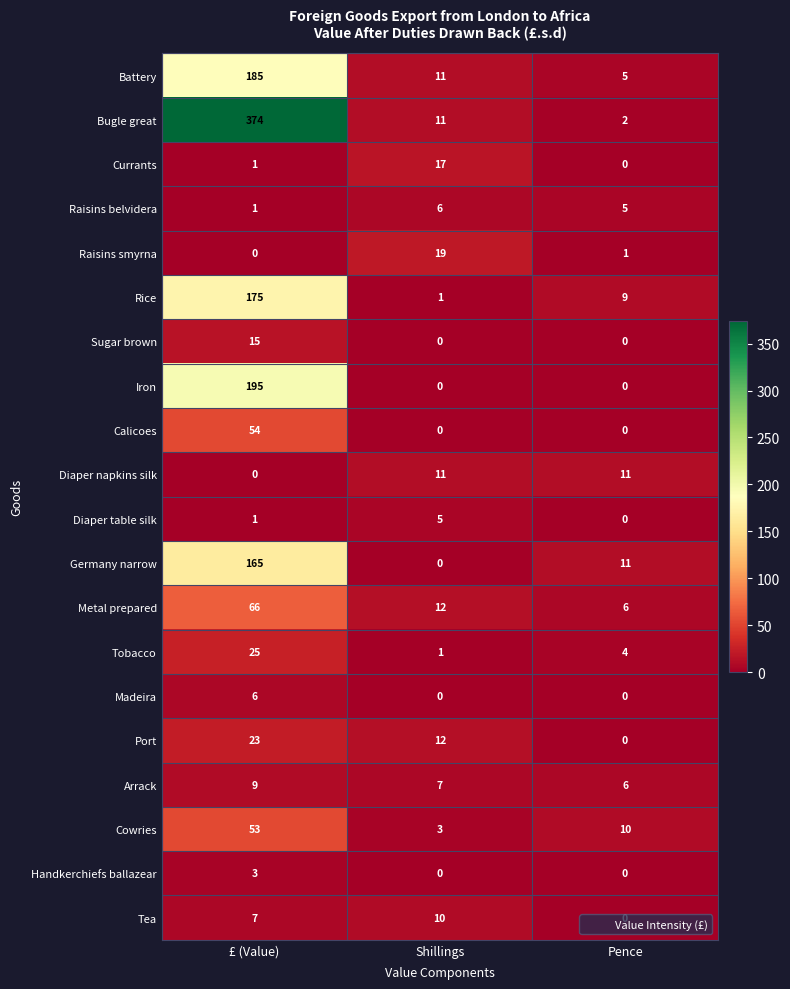

At which category is the sum across all series the highest?

£ (Value)